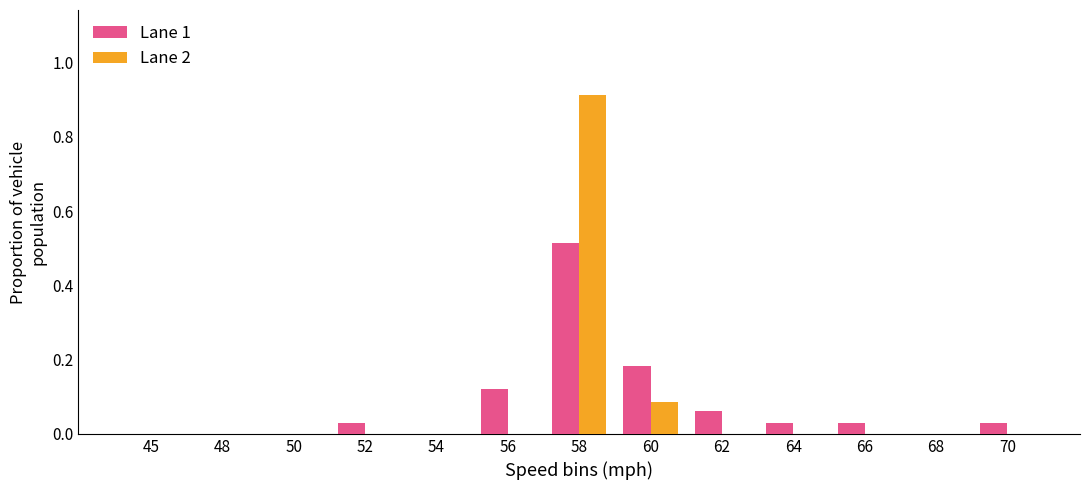

At which category does the chart reach its peak across all series?

58